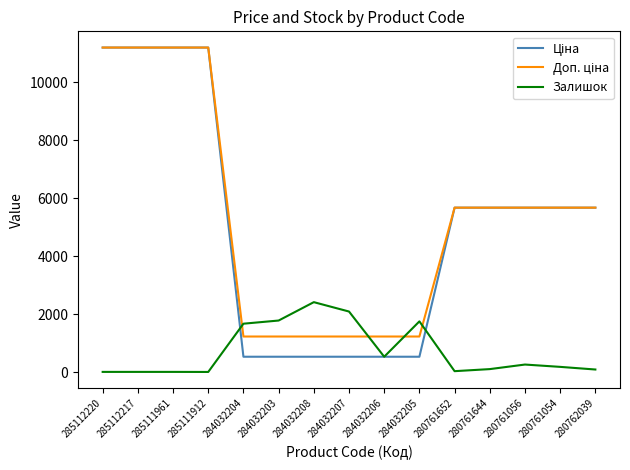

What is the total value across all series at 284032208?

4193.4